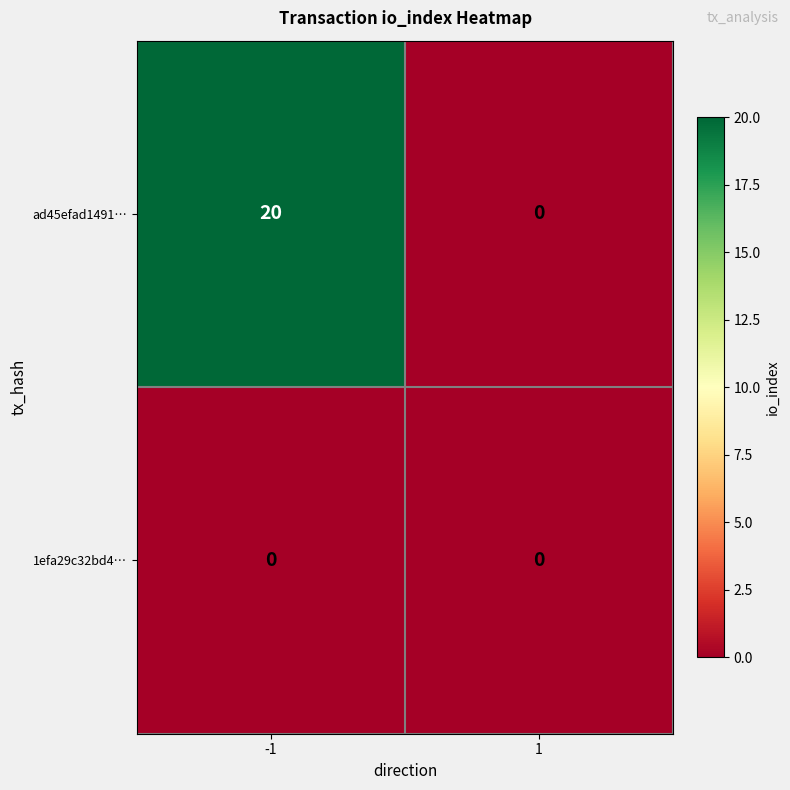

The 1efa29c32bd4… series shows 0 at 1. True or false?

True